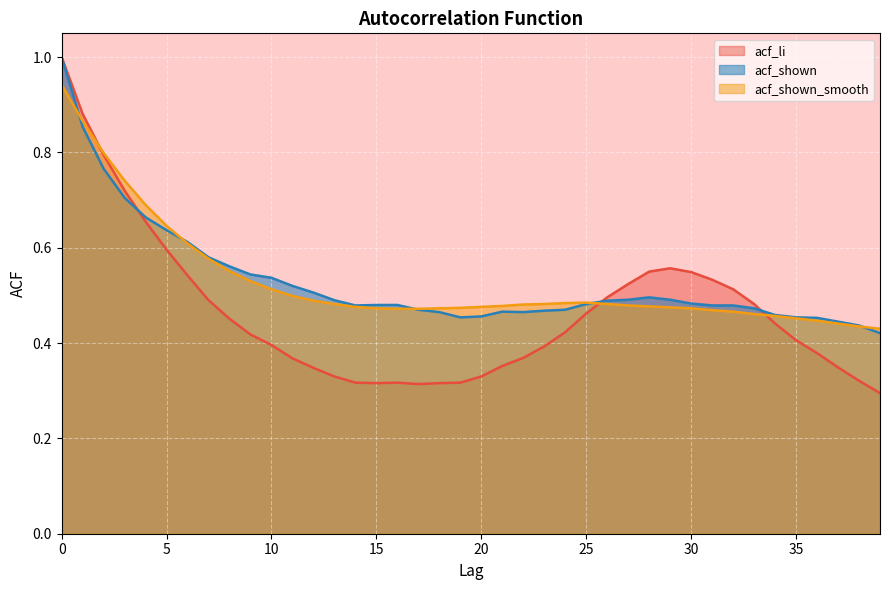

Between 4 and 36, which is larger?

4